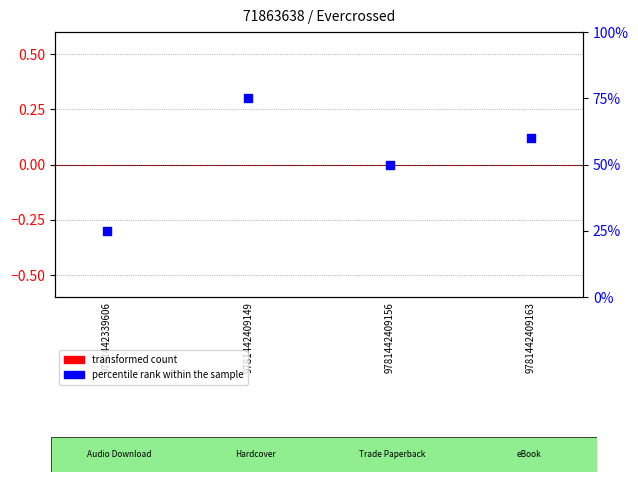

Which series contains the lowest Y value?

transformed count